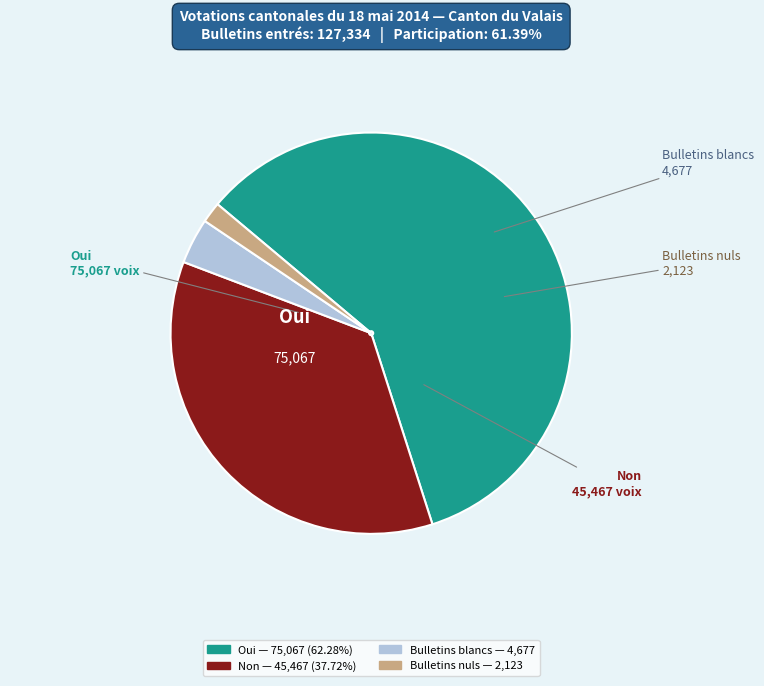

Between Oui and Bulletins blancs, which is larger?

Oui